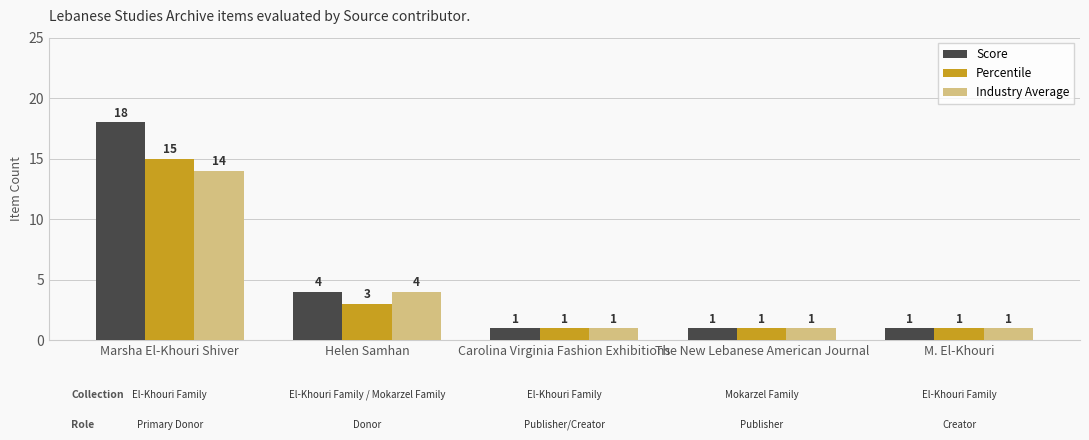

What are all the series names shown in the legend?

Score, Percentile, Industry Average